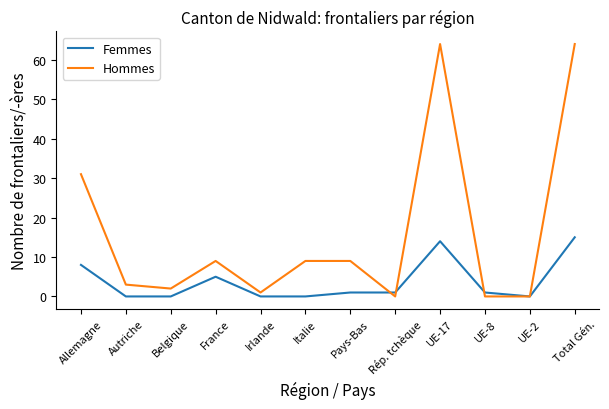

Which series has the widest spread of values?

Hommes